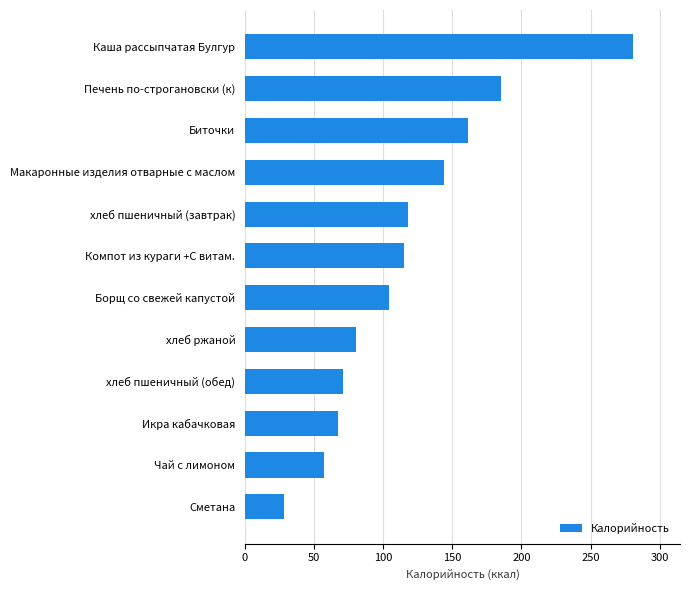

What is the ratio of the value at Компот из кураги +С витам. to the value at Сметана?

4.1